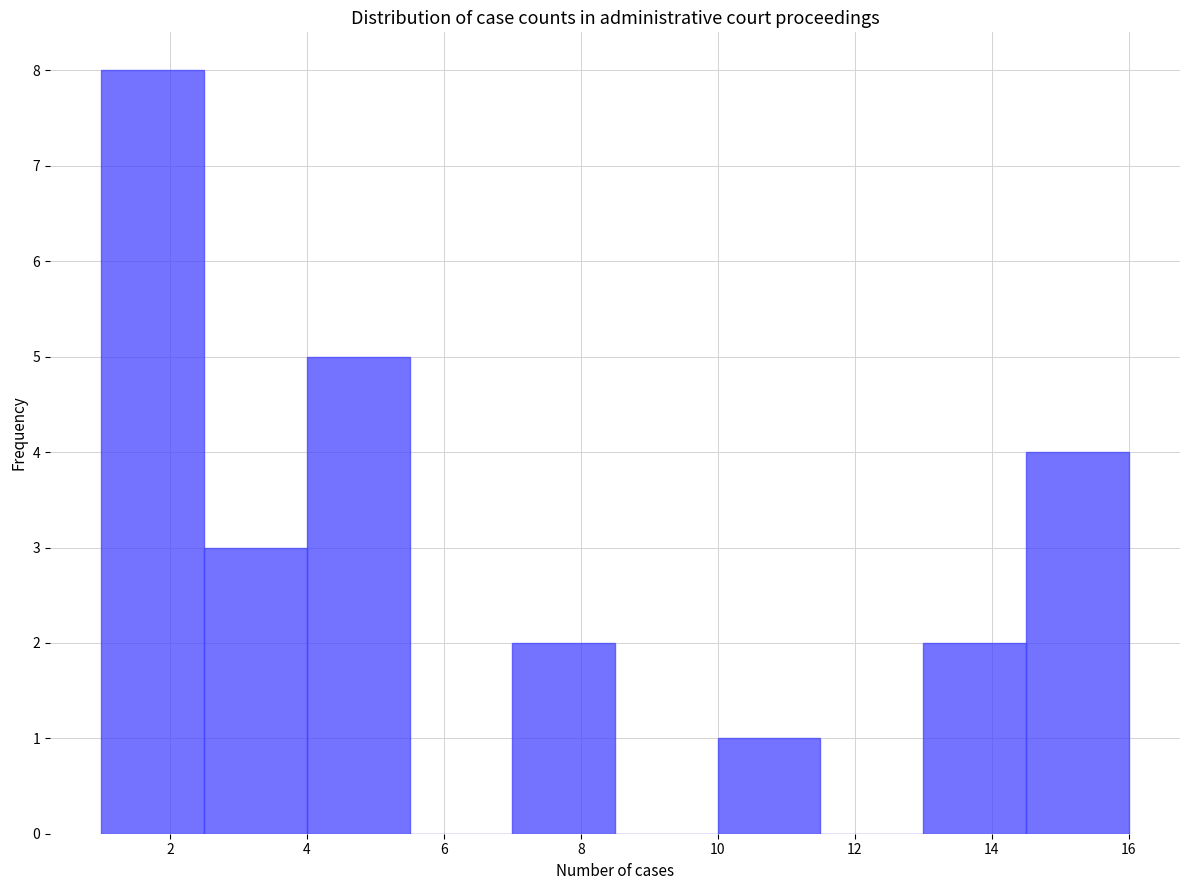

How tall is the bar that spans 2.5 to 4.0 on the x-axis? Neither the bar edges nor the heights are printed on the chart, so give them approximately, as read against the axes.

3